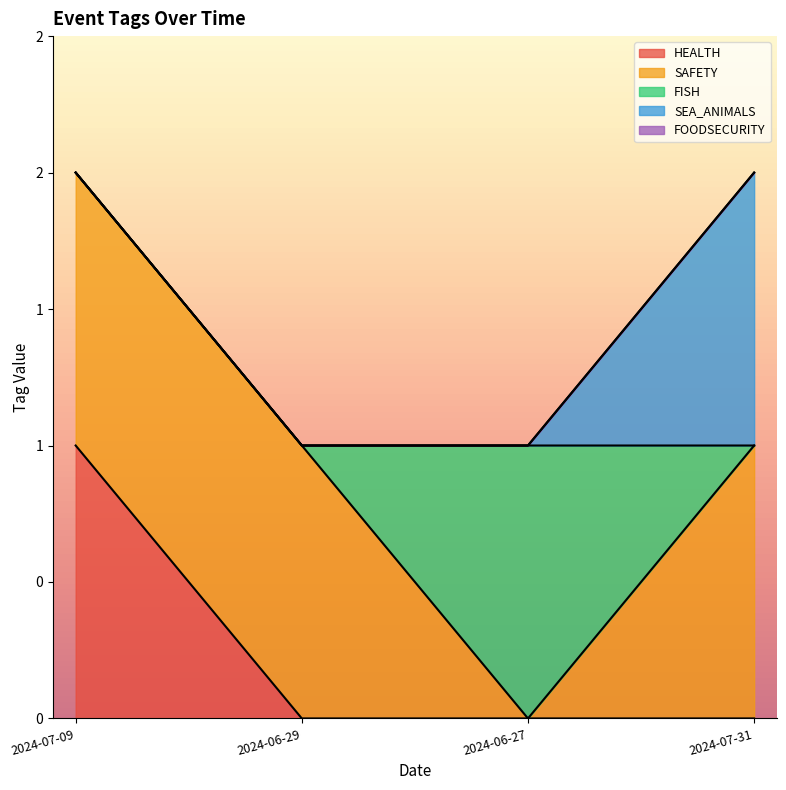

Does the chart display data point markers on the line(s)?

No